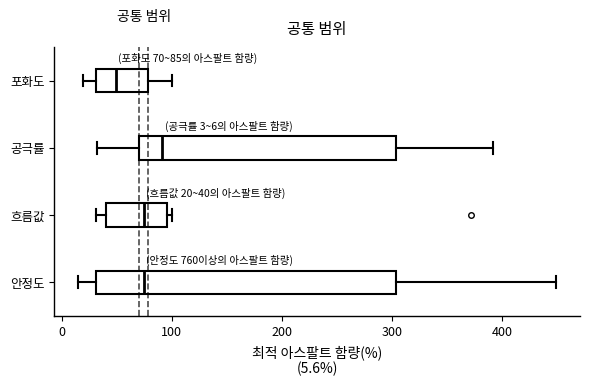

Which box is the widest, from its left edge to its right edge?

안정도